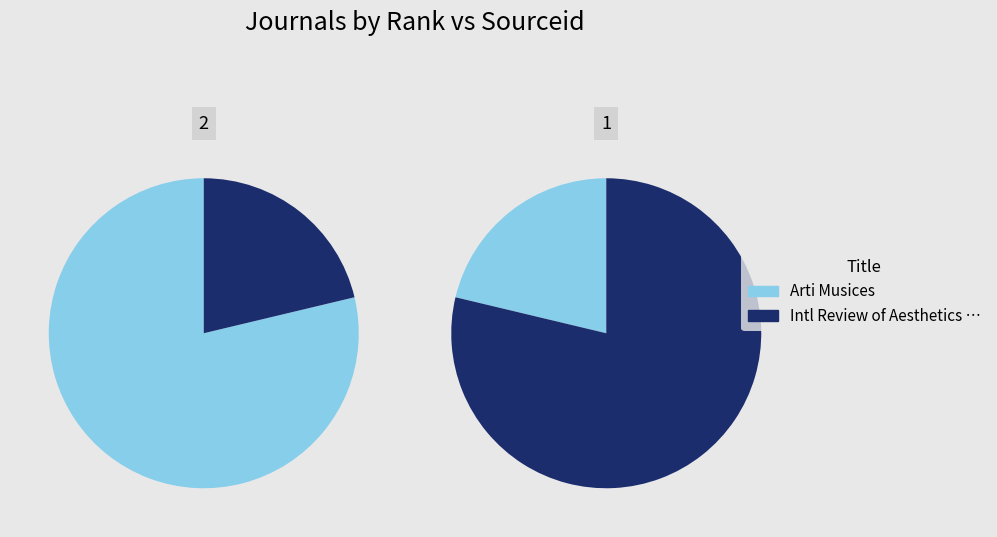

Combined, what portion of the pie is values and 1?

100.0%